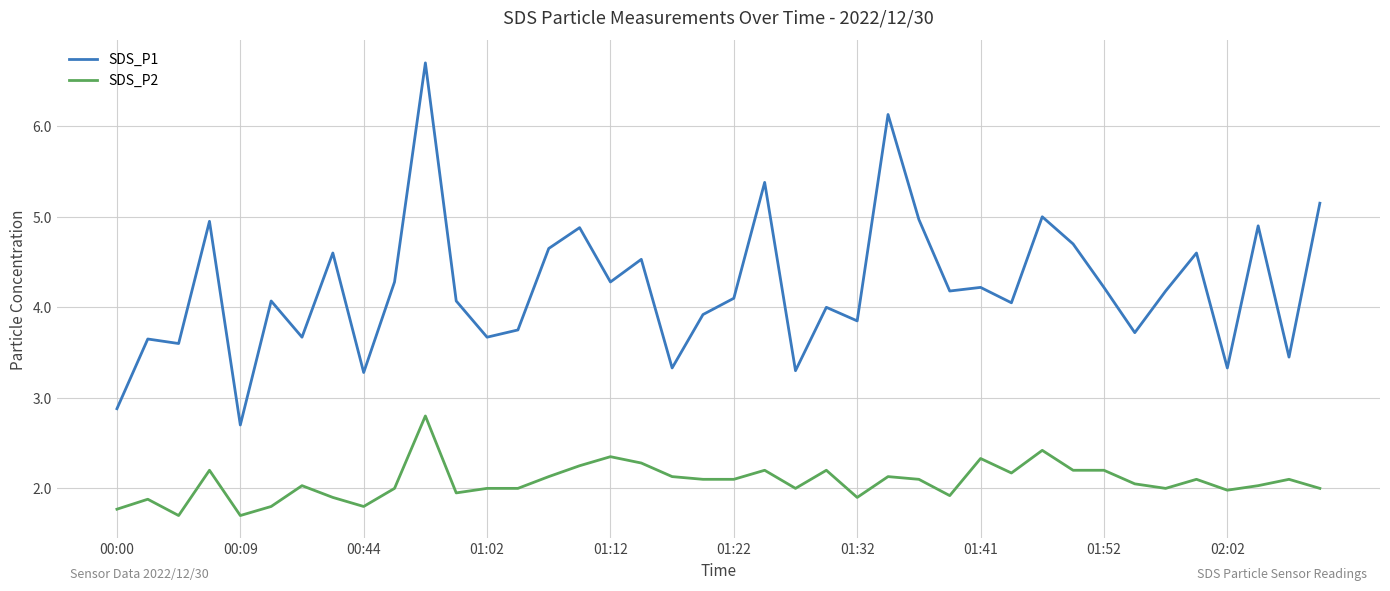

How many lines are shown in the chart?

2